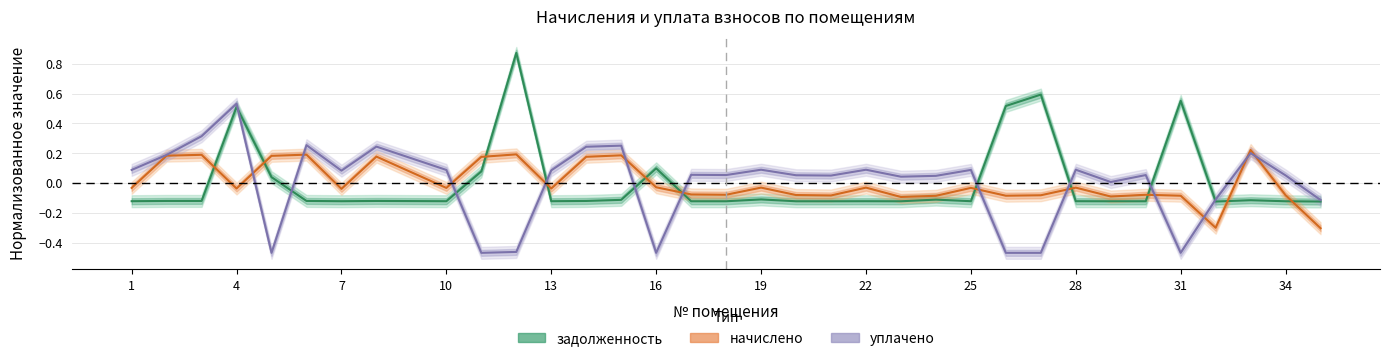

Does the chart have visible grid lines?

Yes